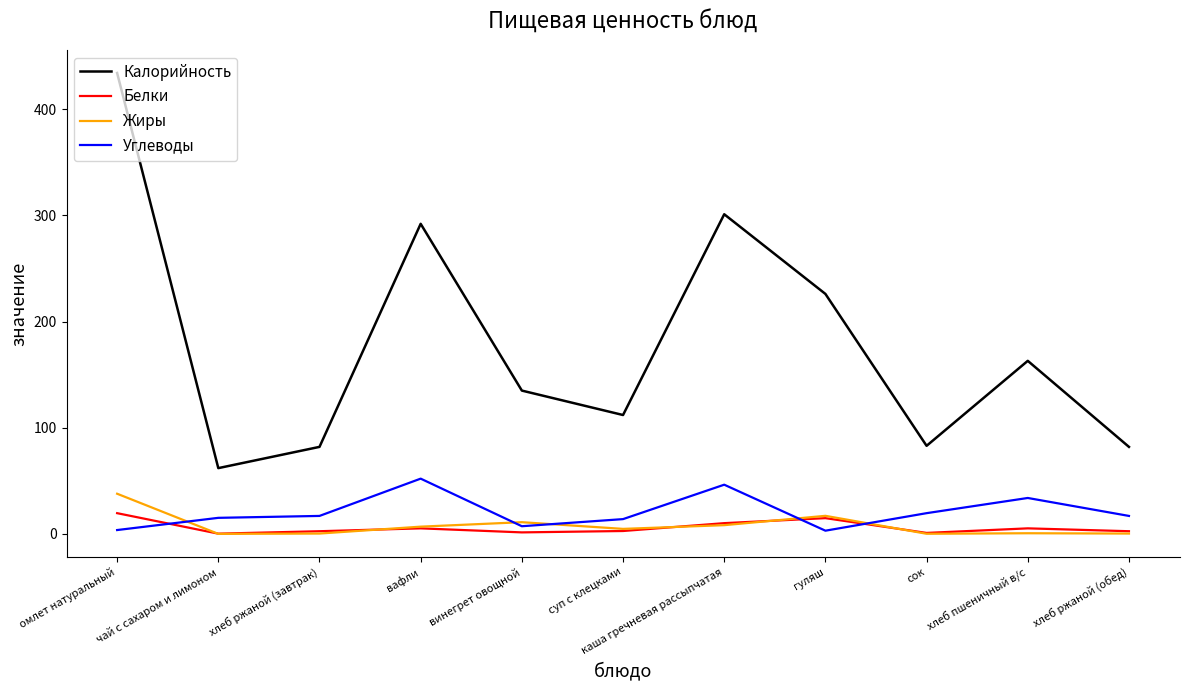

At which label does Жиры reach its peak?

омлет натуральный